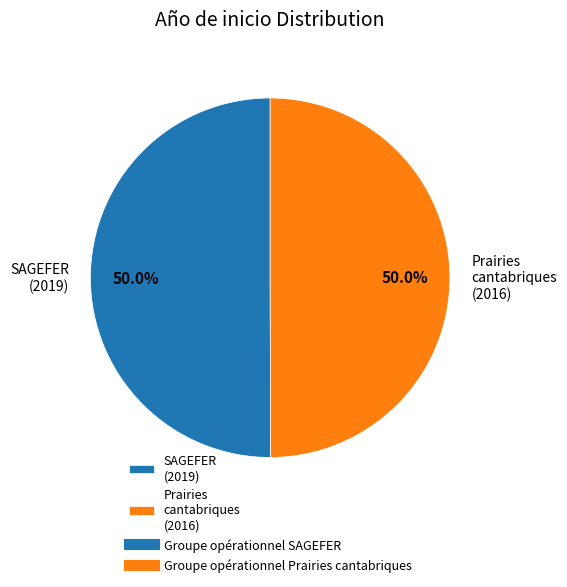

What percentage is NOT represented by SAGEFER (2019)?

50.0%